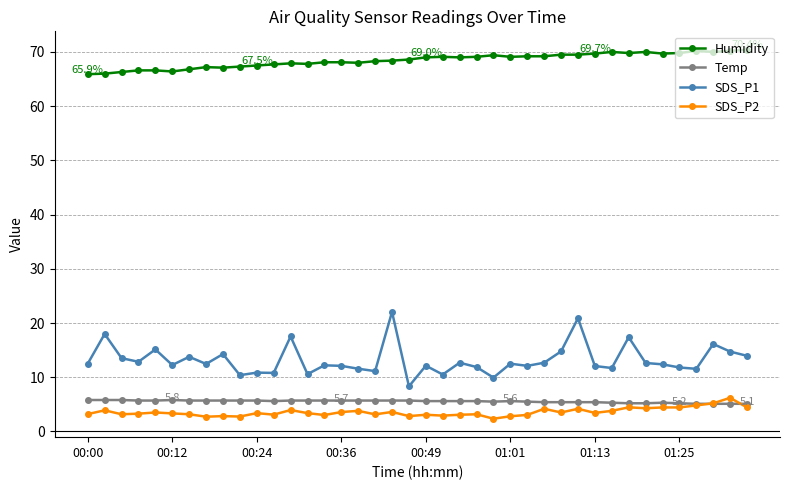

True or false: SDS_P1 and Humidity intersect in this chart.

False